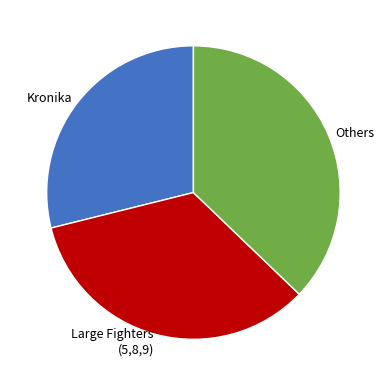

How many slices are in this pie chart?

3